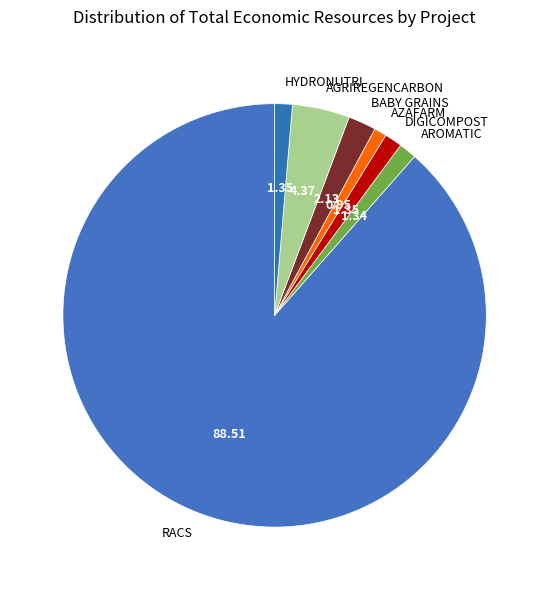

Which slice represents more than half of the pie?

RACS